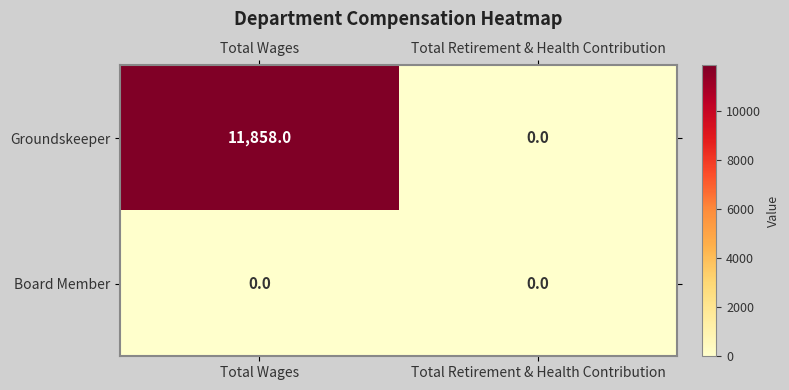

Is it true that Board Member equals 0 at Total Wages?

True